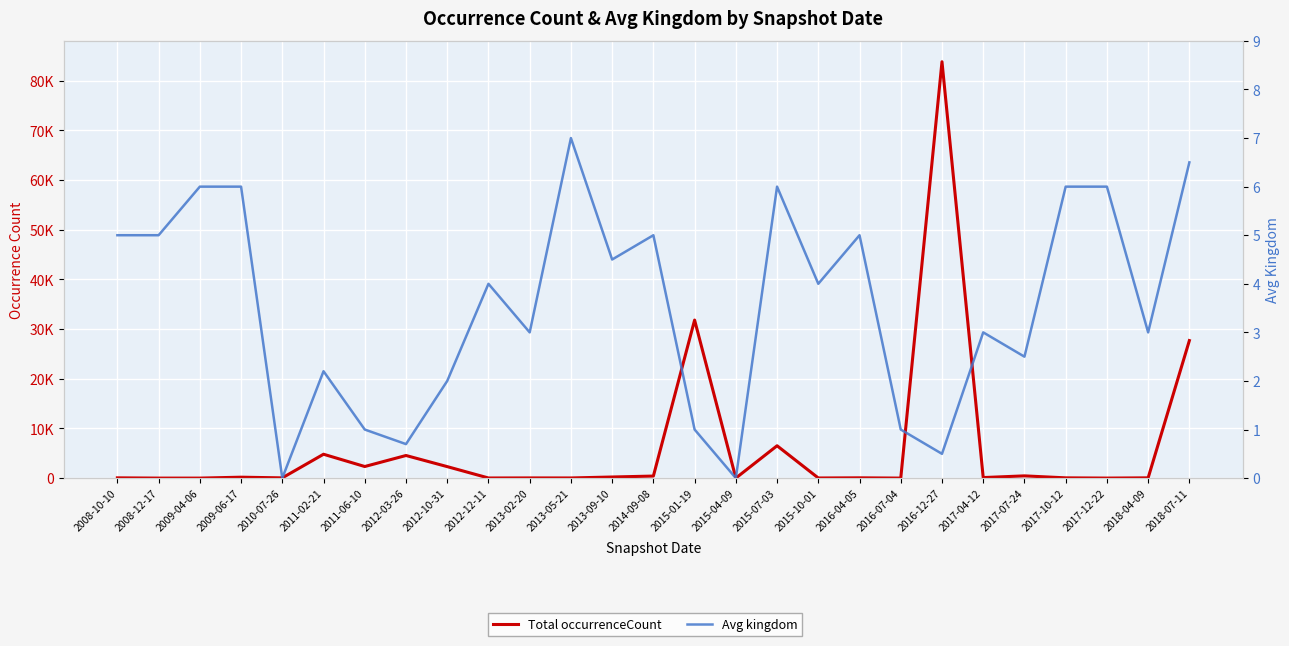

How many values in the Total occurrenceCount series exceed 57?

13